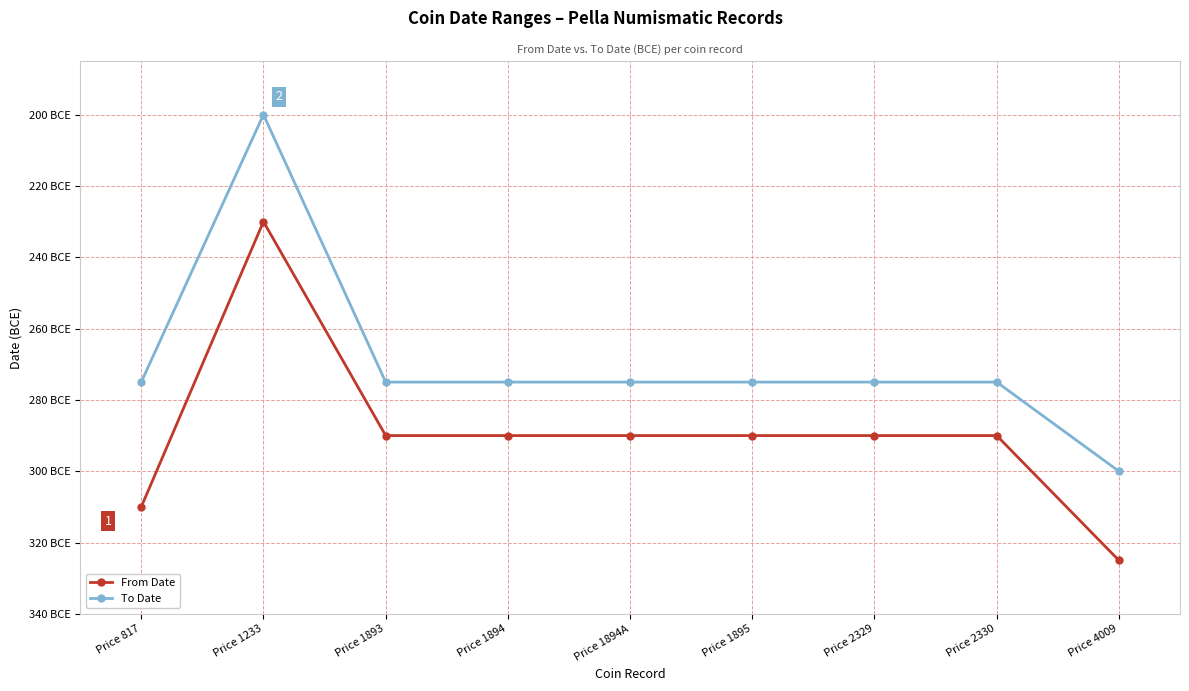

Is it true that From Date equals -290 at Price 1893?

True